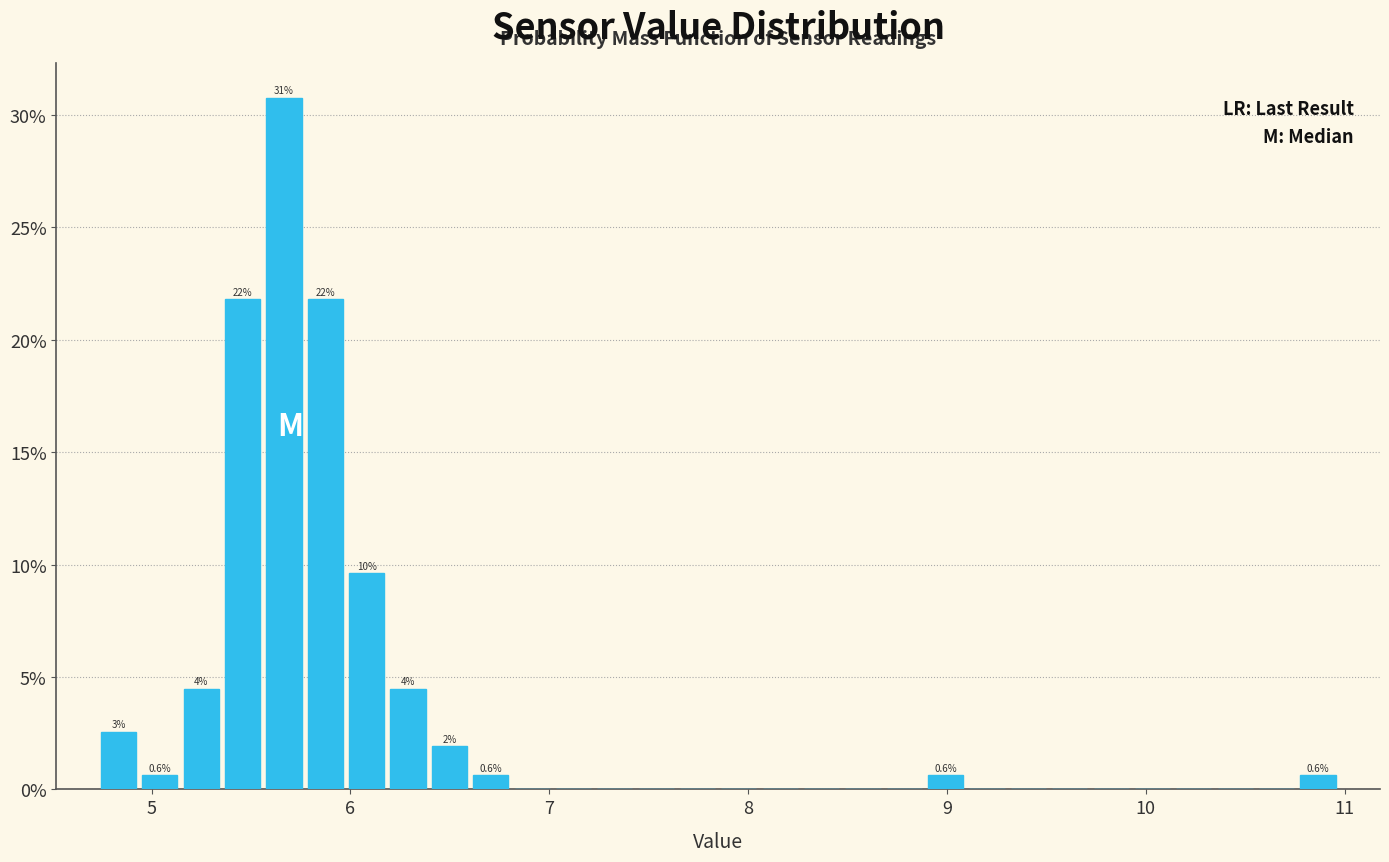

Around what value on the x-axis is the tallest bar? Give the approximate position of its centre, as read against the axis.

5.7